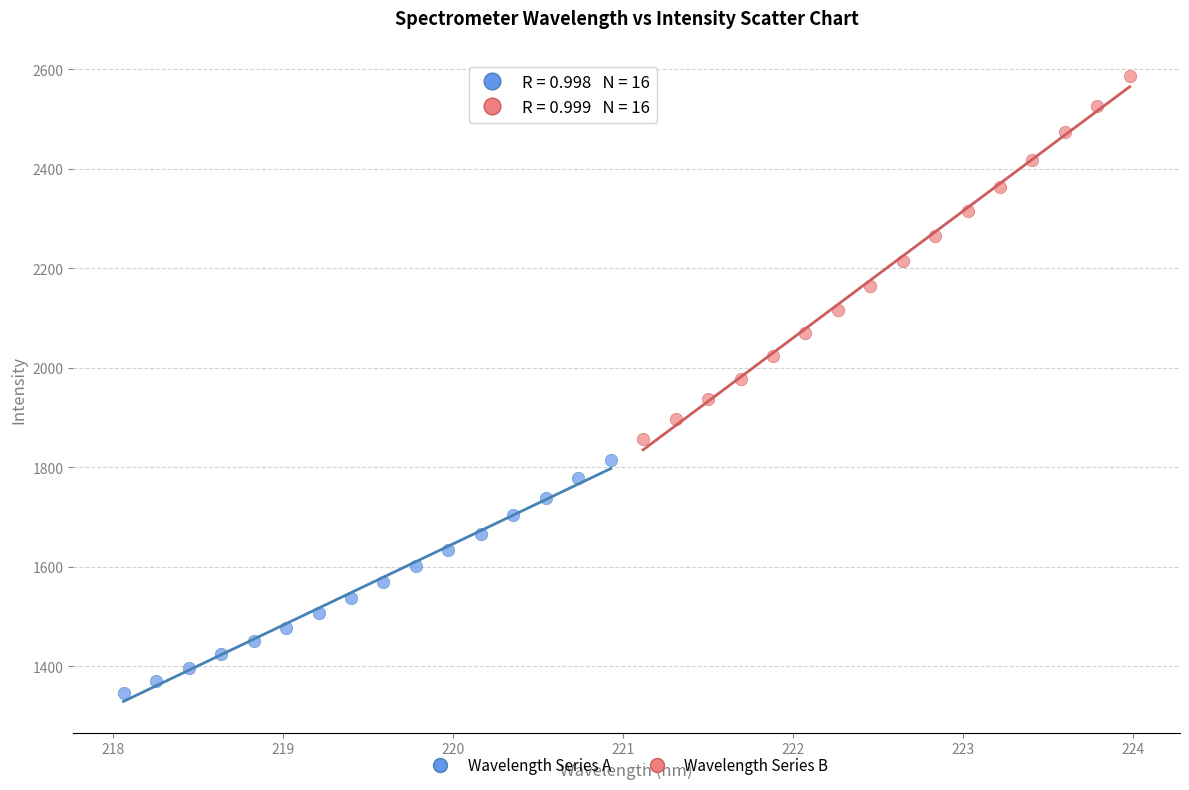

Which series contains the lowest Y value?

Wavelength Series A